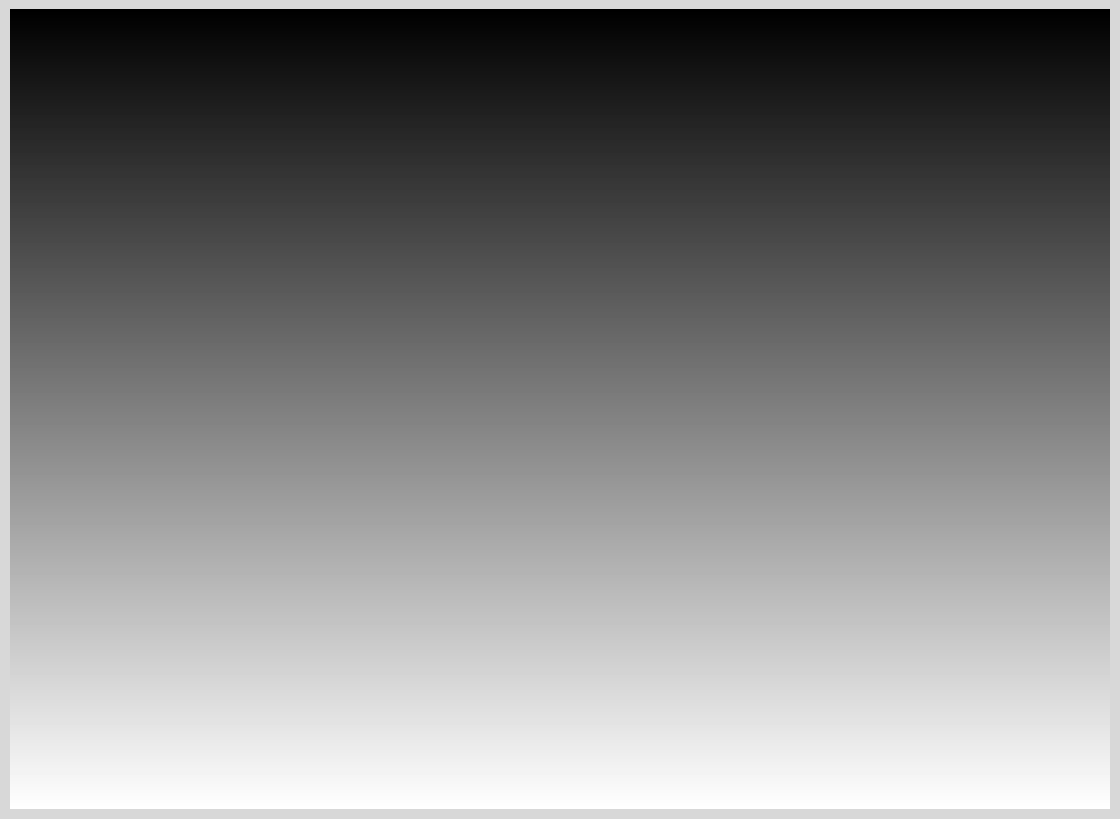

Is the sum of pubYear 2003 and pubYear 2011 greater than half?

Yes